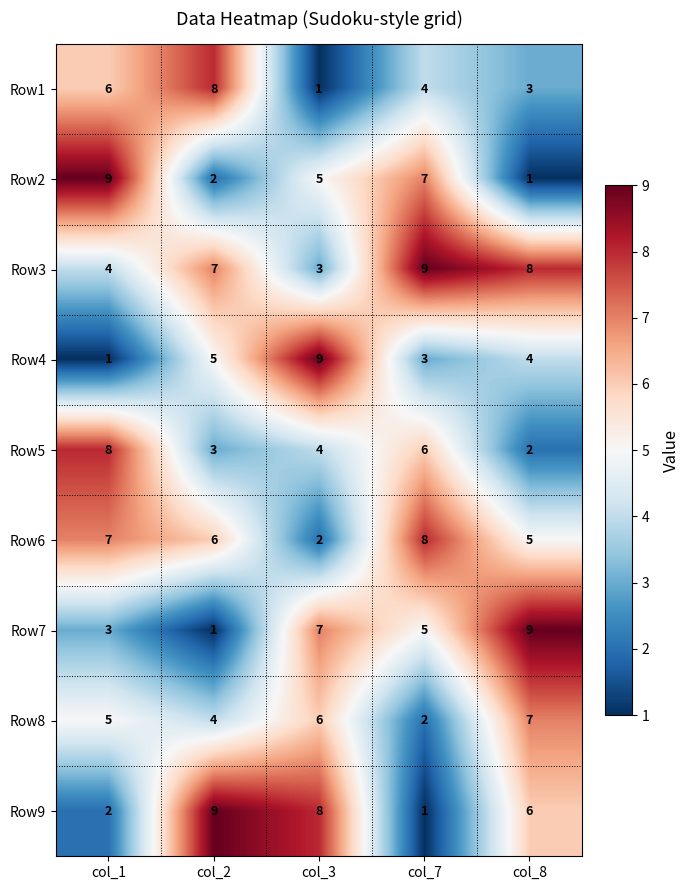

How many categories are shown in the chart?

5